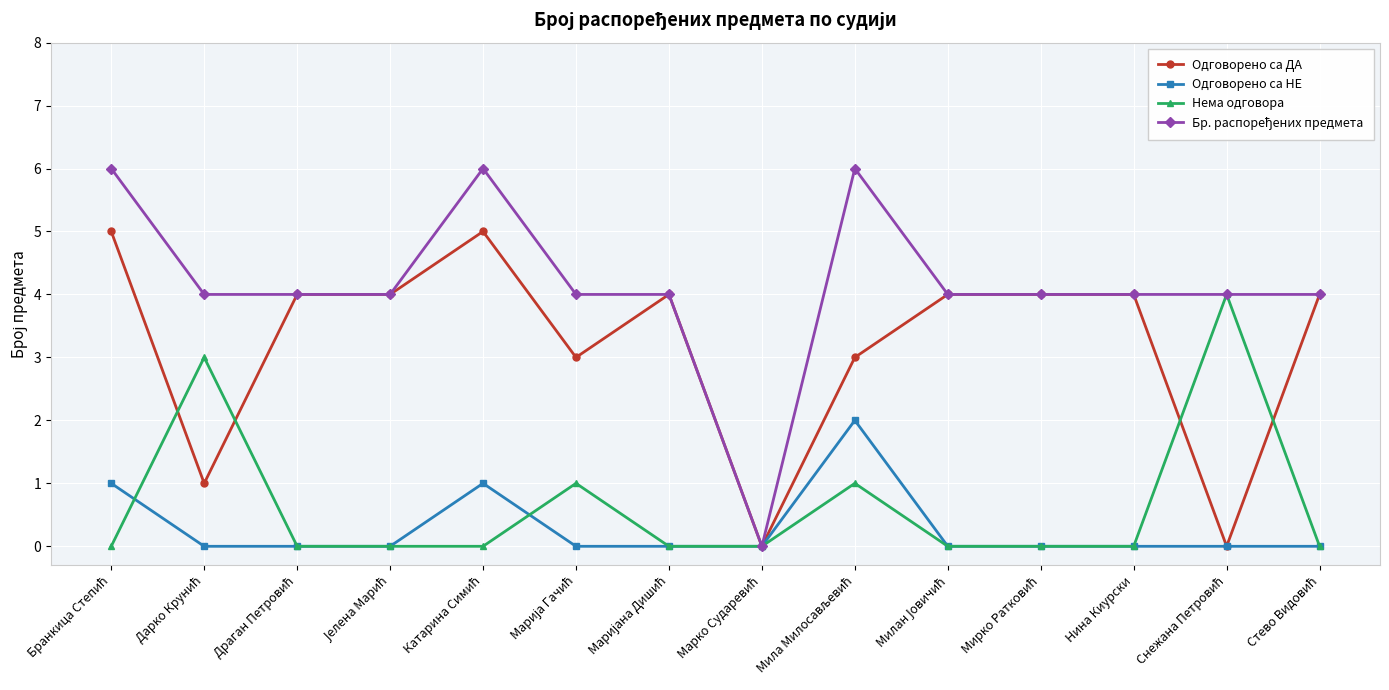

What is the label of the 12th point from the left?

Нина Киурски